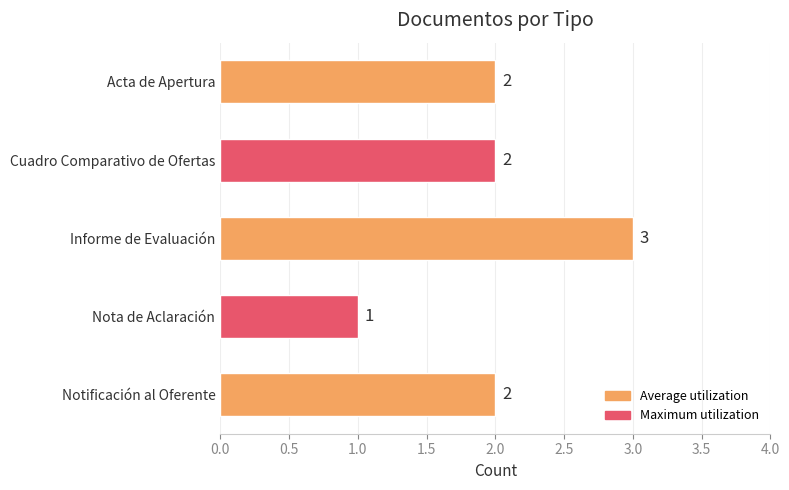

Approximately how many times larger is the value at Nota de Aclaración compared to Cuadro Comparativo de Ofertas?

0.5